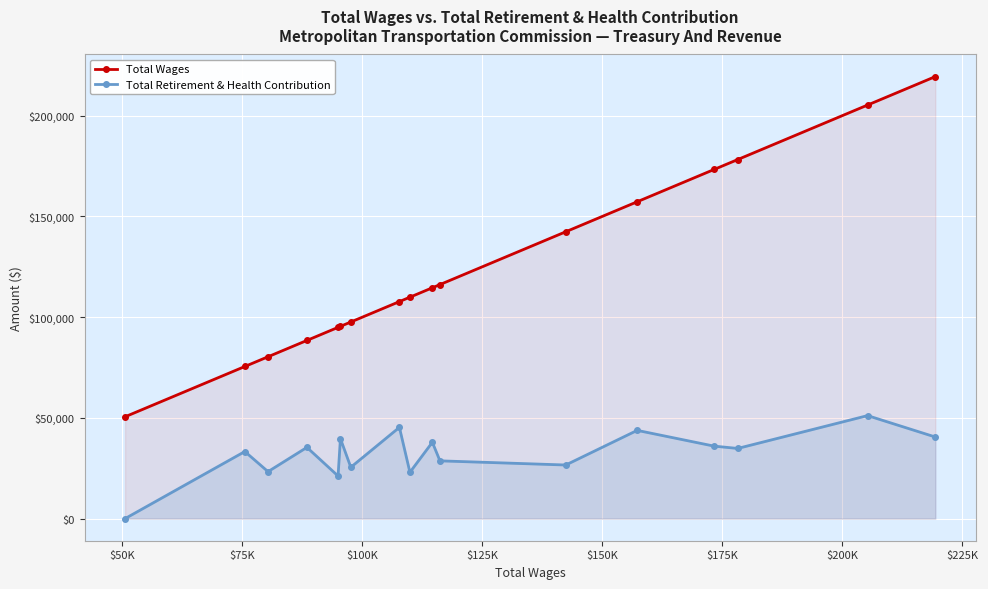

True or false: Total Retirement & Health Contribution and Total Wages cross at least once.

False